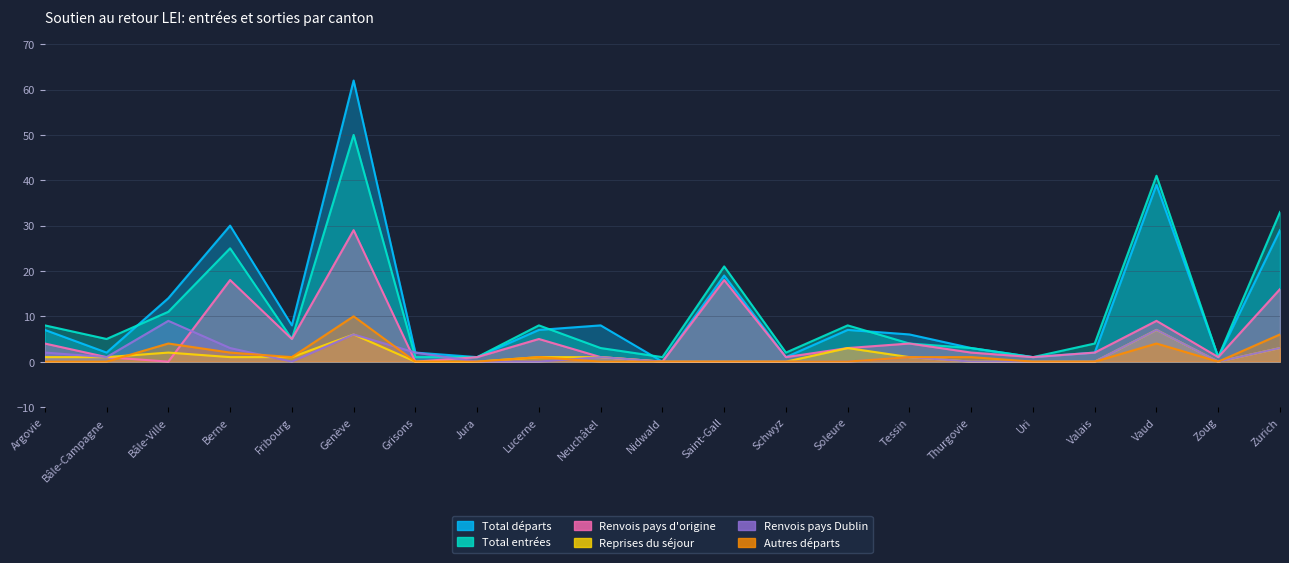

Which series has the largest range (max minus min)?

Total départs